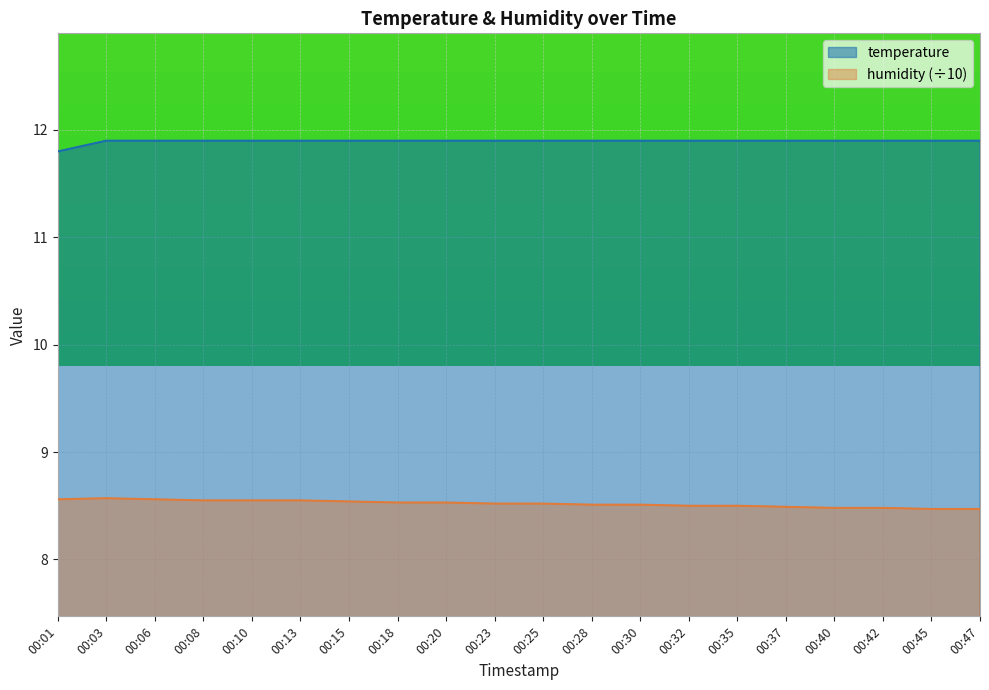

List the labels in order of temperature value, smallest first.

00:01, 00:03, 00:06, 00:08, 00:10, 00:13, 00:15, 00:18, 00:20, 00:23, 00:25, 00:28, 00:30, 00:32, 00:35, 00:37, 00:40, 00:42, 00:45, 00:47